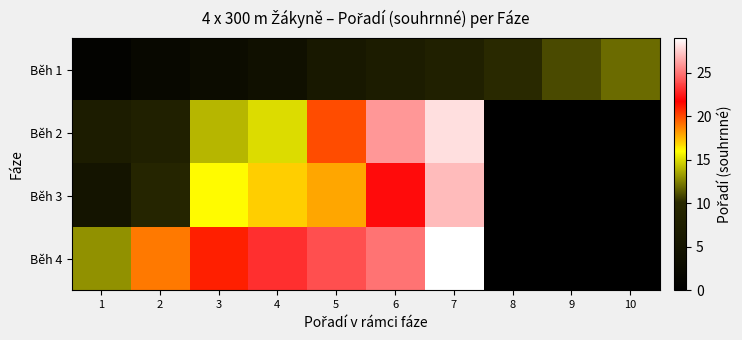

Between 8 and 9, which series saw the biggest shift?

Běh 1